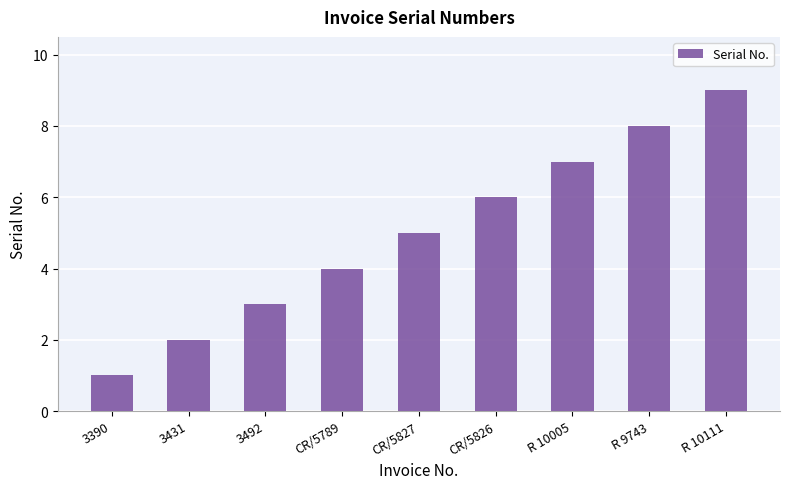

How many distinct data groups are displayed?

1